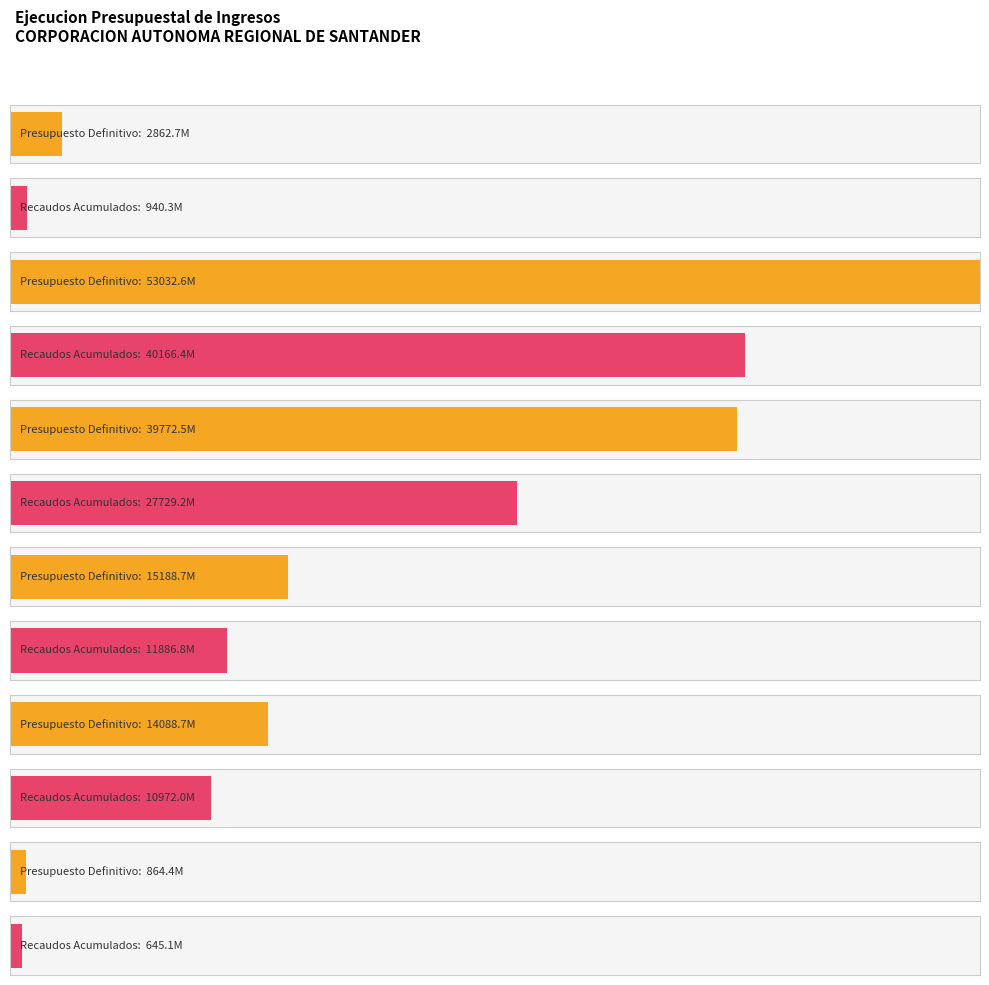

What is the difference between the second highest and second lowest values in the Presupuesto Definitivo series?

36909758090.0